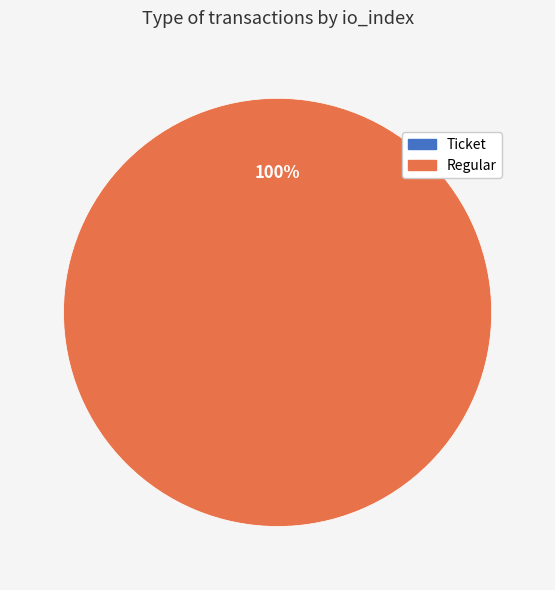

Count the number of slices in the pie.

2